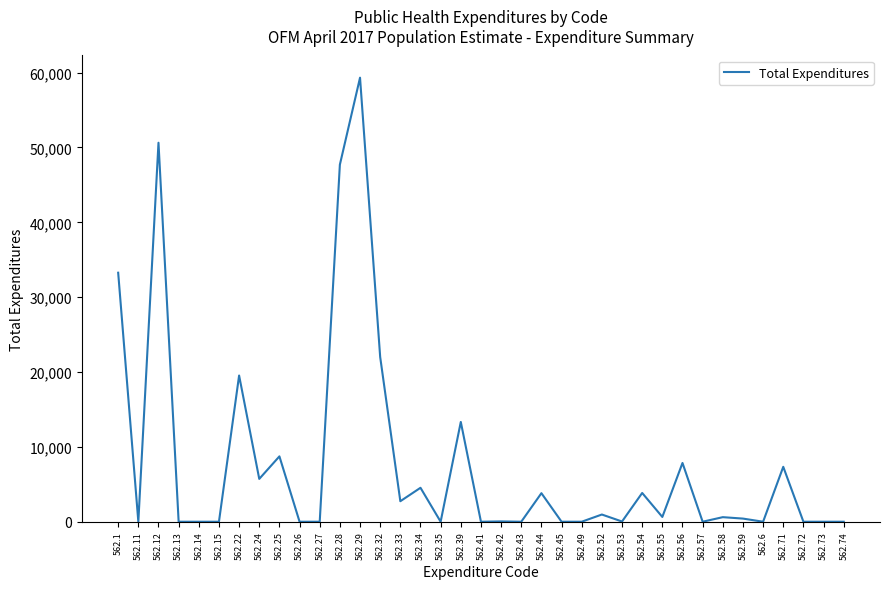

How many values are below 419?

18